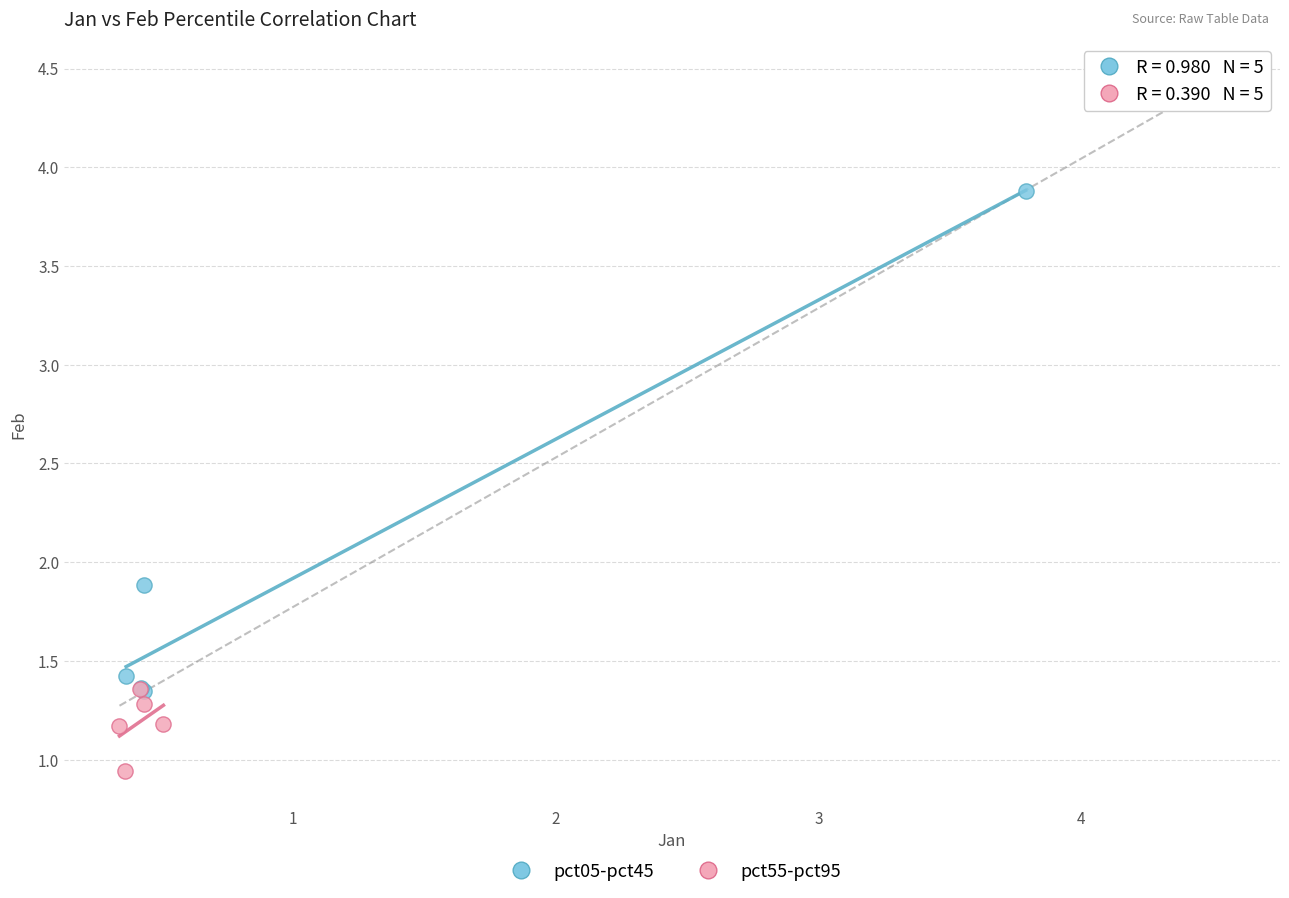

Which series has the widest spread of Y values?

pct05-pct45